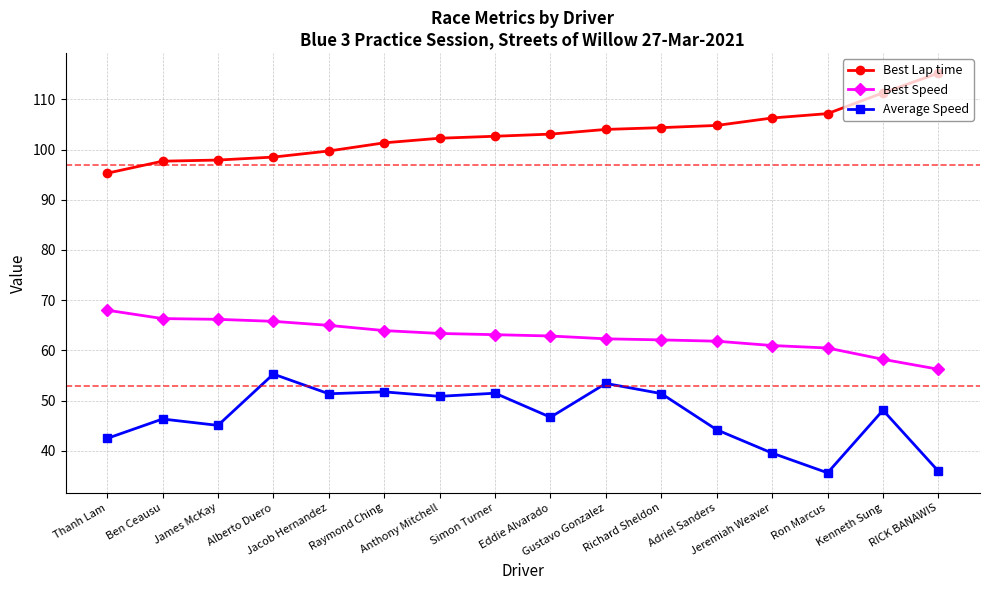

True or false: Average Speed has more than 1 points higher than both neighbors.

True